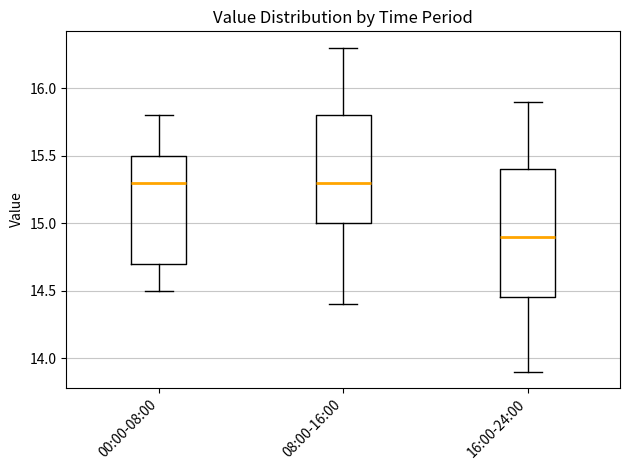

Which box has the lowest median line?

16:00-24:00